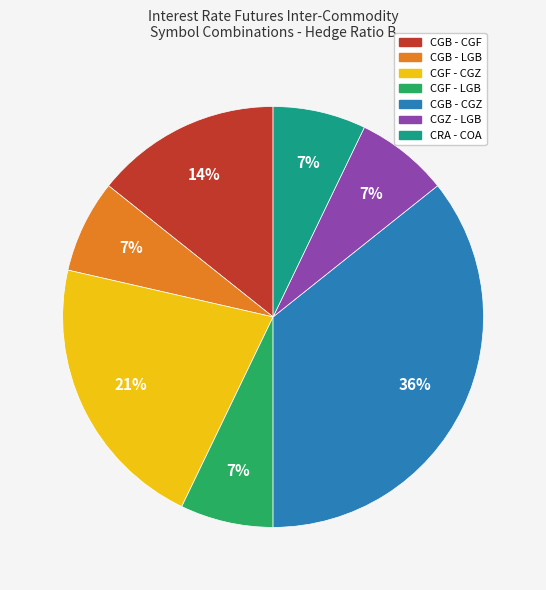

Count the number of slices in the pie.

7